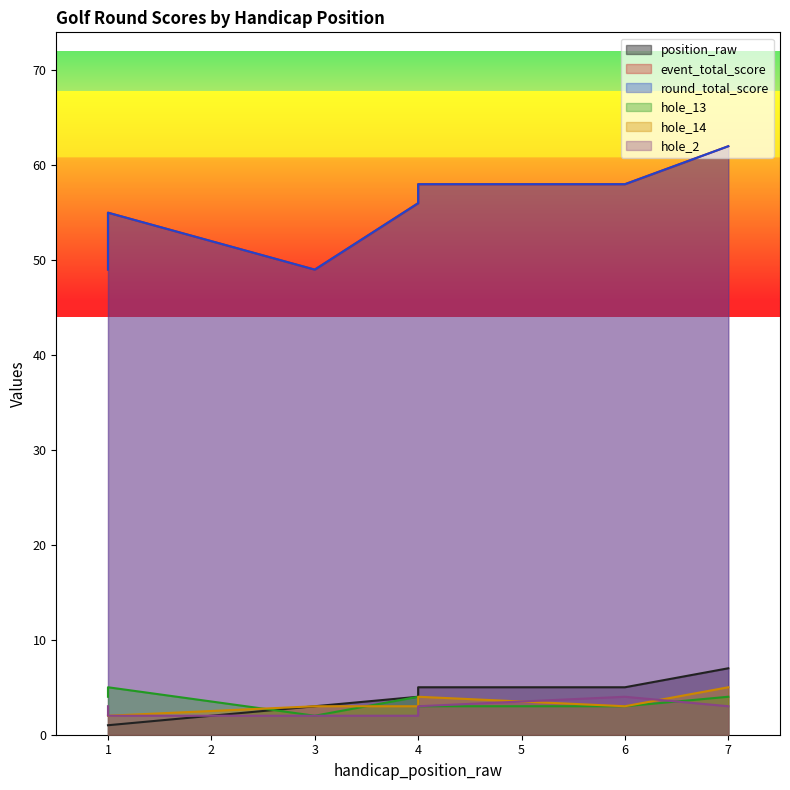

How many data points in hole_14 are above 3?

2